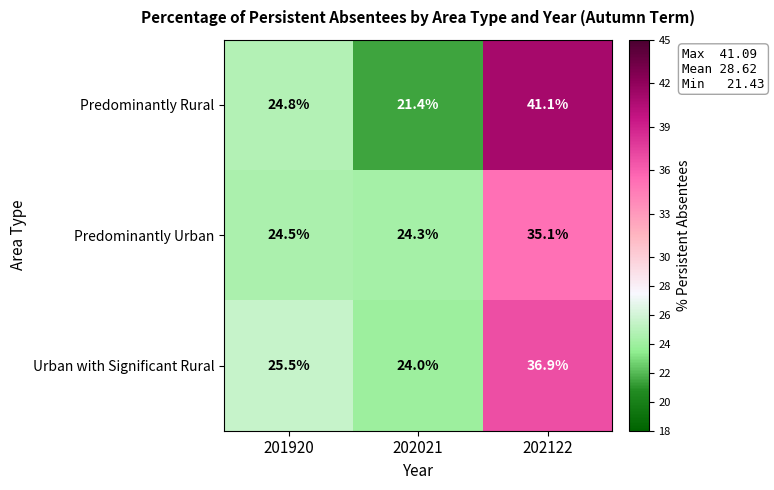

True or false: Predominantly Urban has a value of 24.5 at 201920.

True